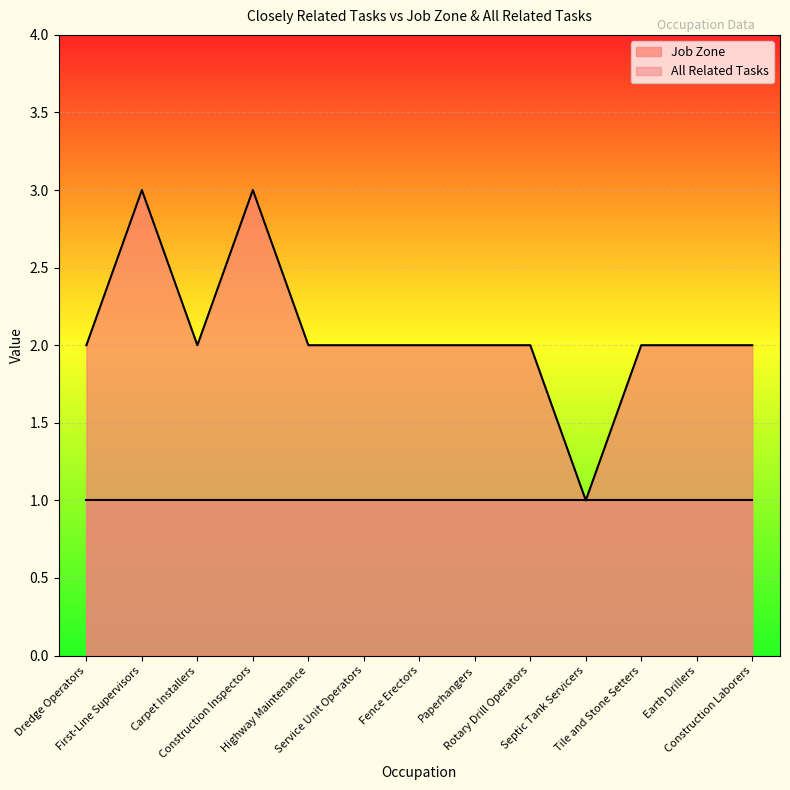

Rank the categories by value from lowest to highest.

Septic Tank Servicers, Dredge Operators, Carpet Installers, Highway Maintenance, Service Unit Operators, Fence Erectors, Paperhangers, Rotary Drill Operators, Tile and Stone Setters, Earth Drillers, Construction Laborers, First-Line Supervisors, Construction Inspectors